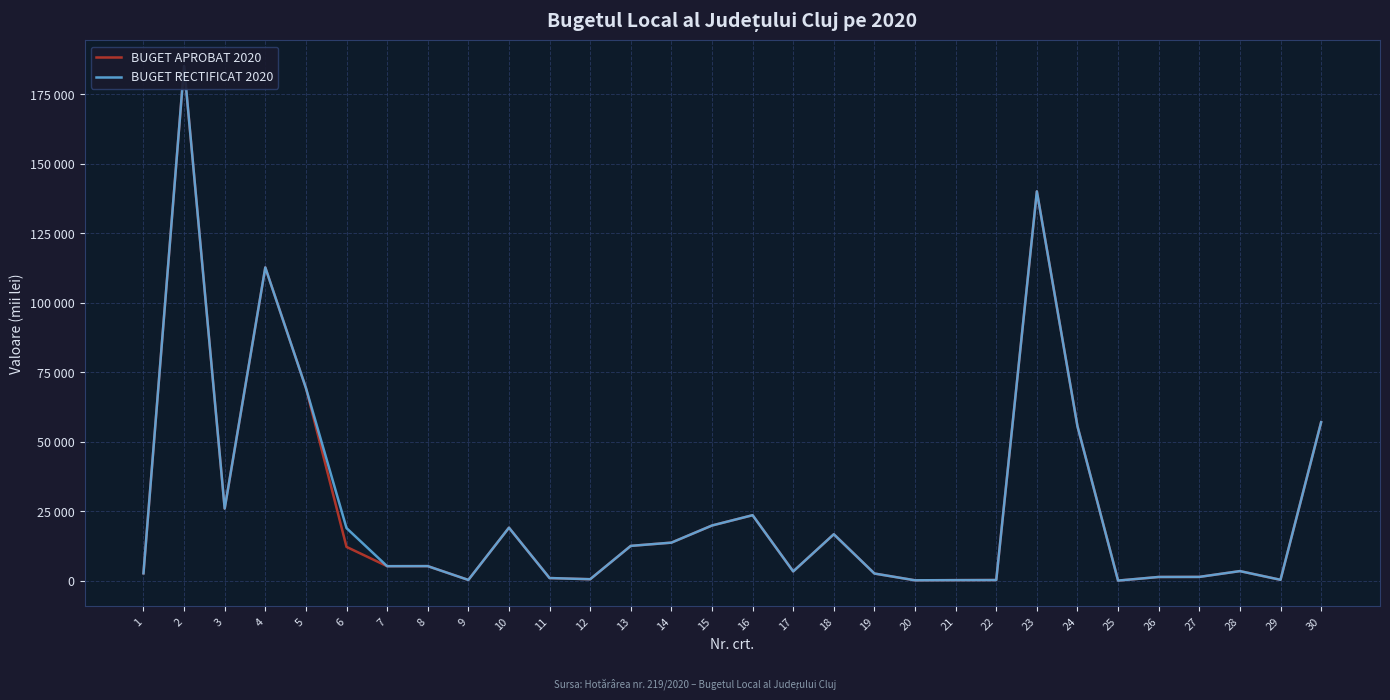

What is the highest value of the BUGET APROBAT 2020 series?

185058.0